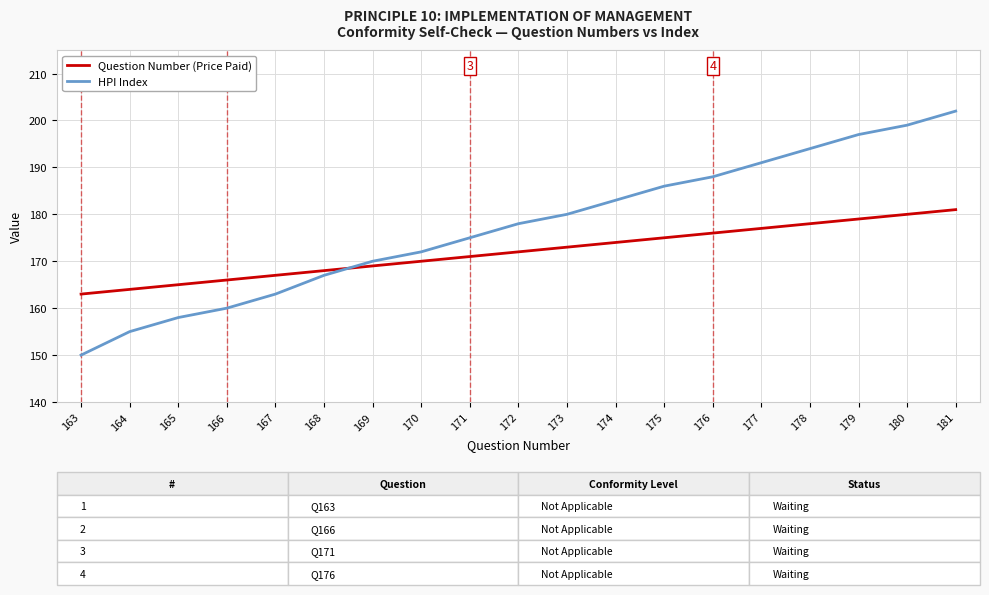

What is the minimum value for HPI Index?

150